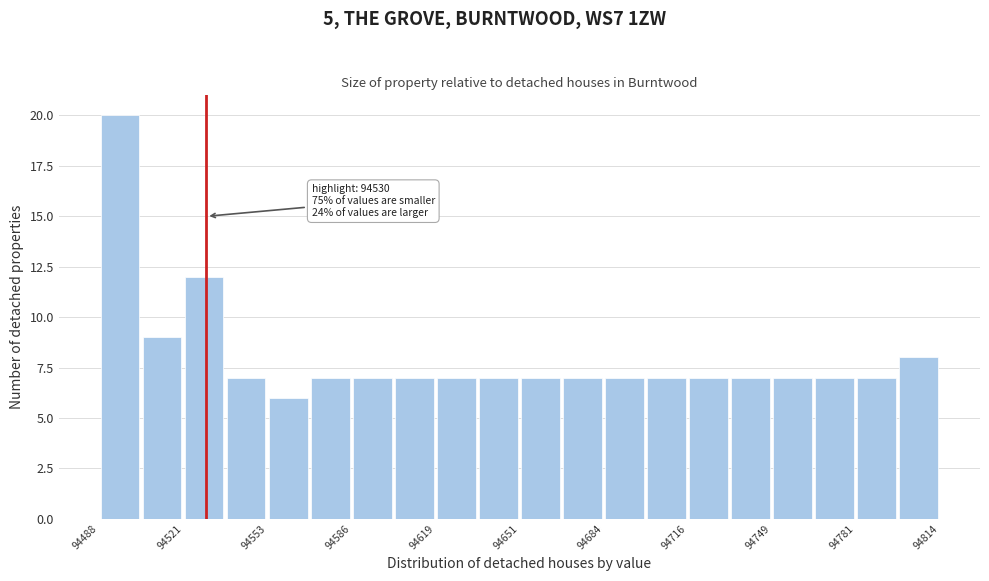

Around what value on the x-axis is the tallest bar? Give the approximate position of its centre, as read against the axis.

94495